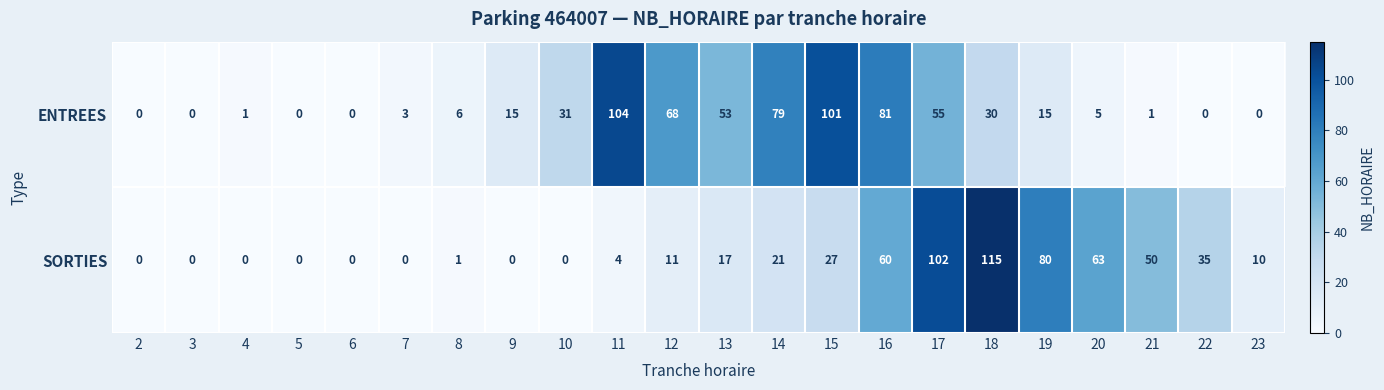

How many distinct data groups are displayed?

2